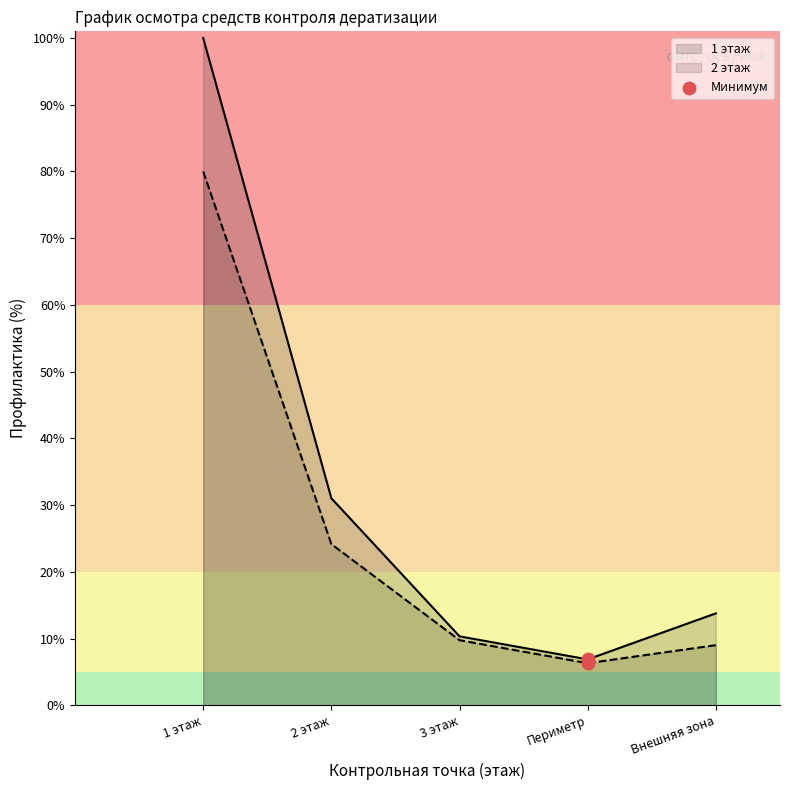

Which series has the widest spread of values?

1 этаж